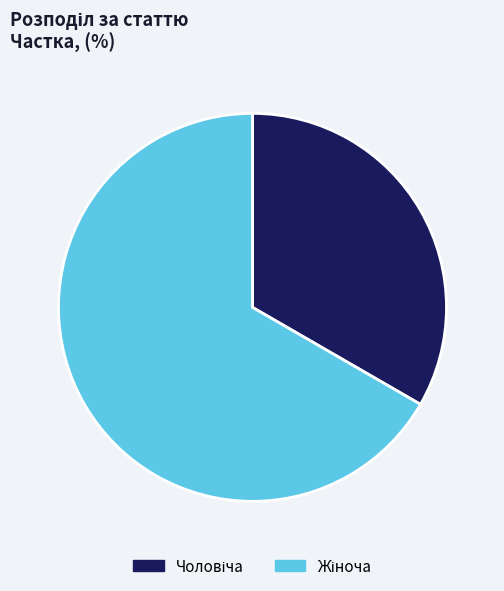

Does any single category account for the majority?

Yes